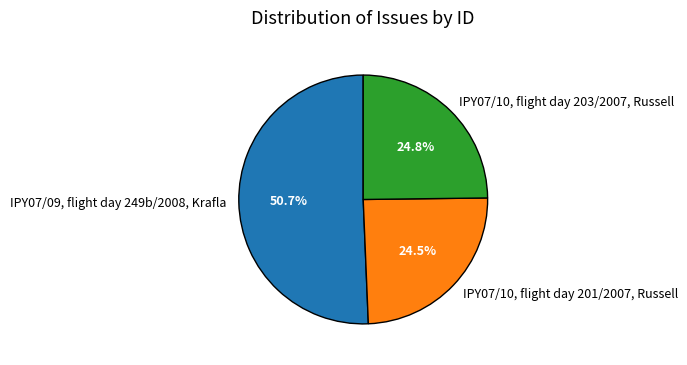

The IPY07/09, flight day 249b/2008, Krafla slice represents 51% of the pie. True or false?

True